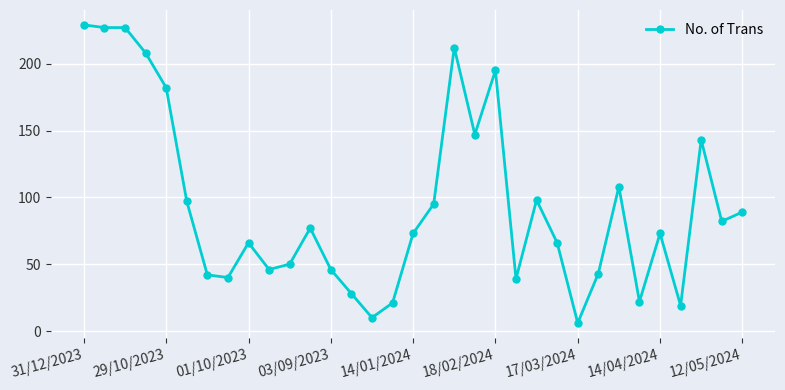

True or false: the data has more than 0 interior local peaks.

True